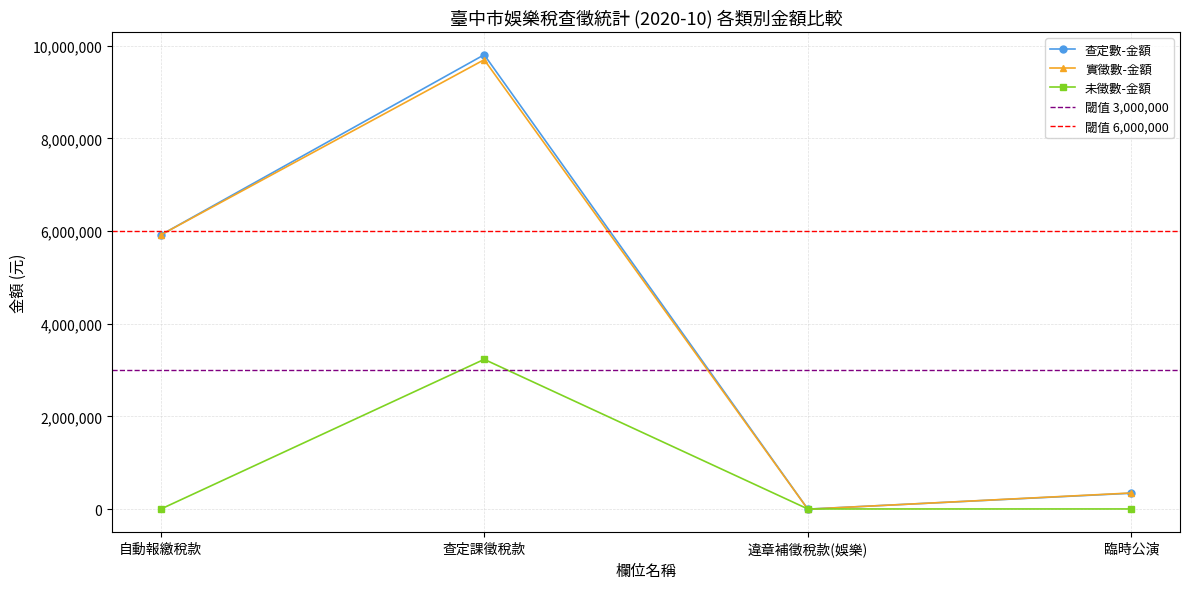

The 未徵數-金額 series shows 7358 at 臨時公演. True or false?

False